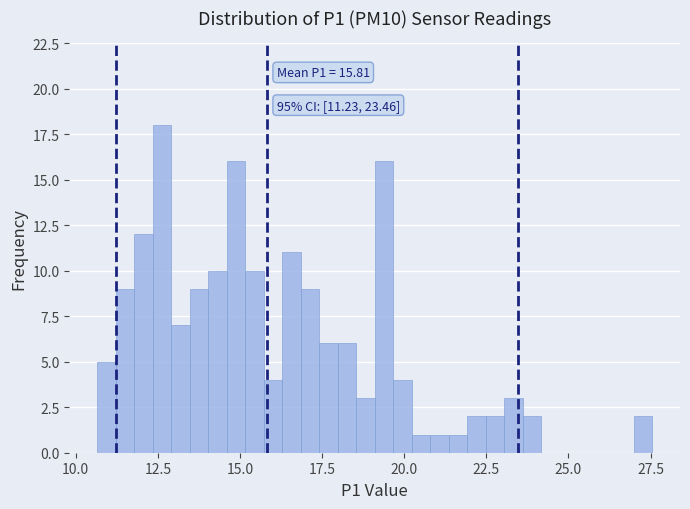

Around what value on the x-axis is the tallest bar? Give the approximate position of its centre, as read against the axis.

12.5